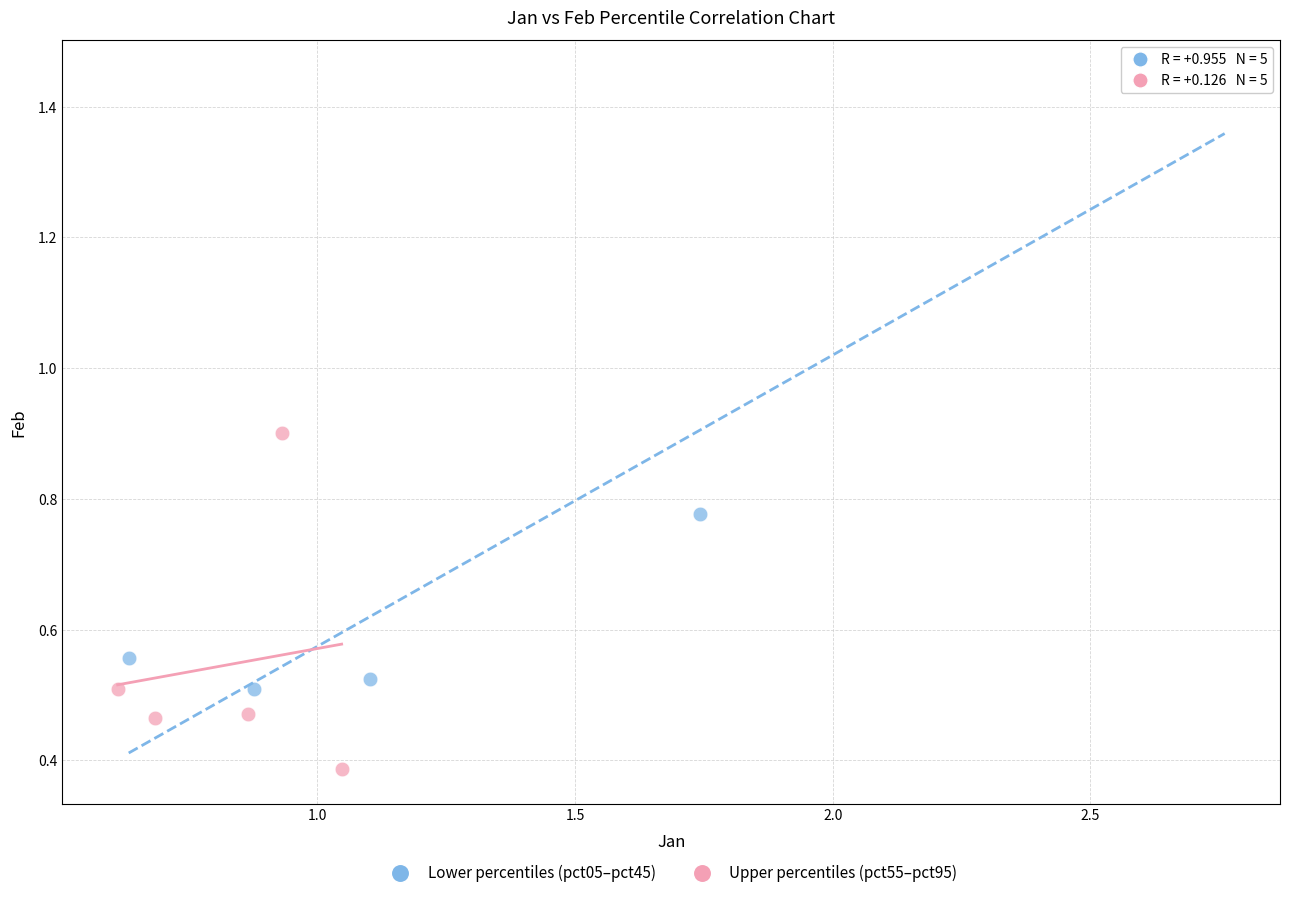

Which series has the widest spread of Y values?

Lower percentiles (pct05–pct45)